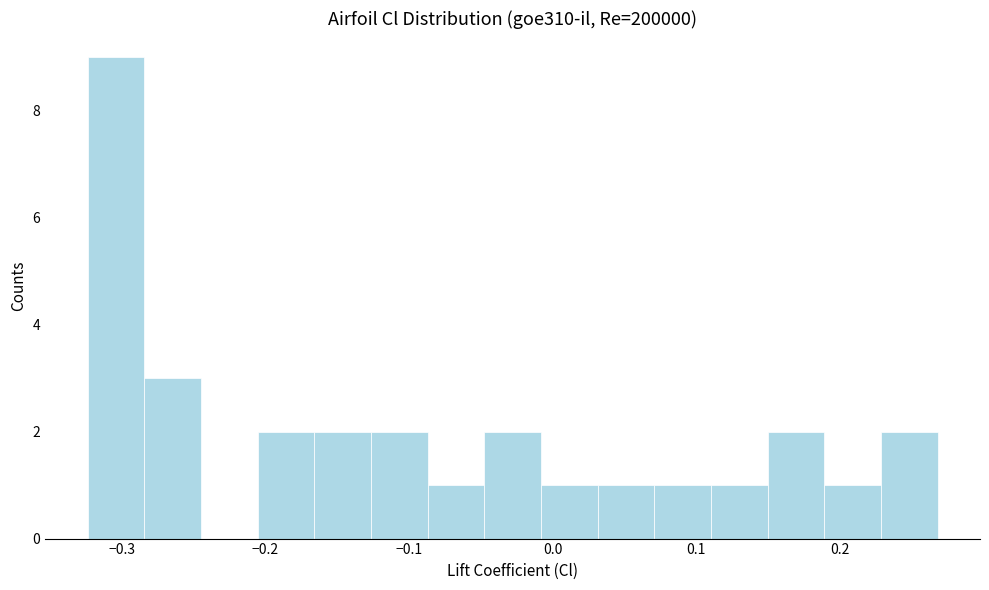

Read against the x-axis, roughly where is the centre of the tallest bar?

-0.30